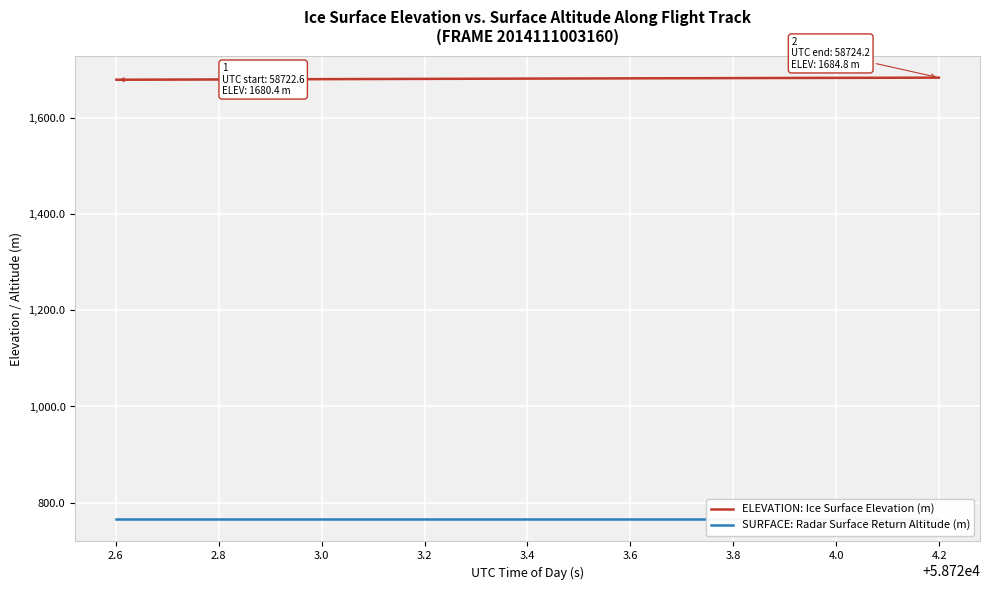

Reading left to right, what are all the values shown in this chart?

ELEVATION: Ice Surface Elevation (m): 1680.4	1680.6	1680.7	1680.8	1680.9	1681.1	1681.2	1681.3	1681.4	1681.5	1681.7	1681.8	1681.9	1682.0	1682.1	1682.3	1682.4	1682.5	1682.6	1682.7	1682.8	1682.9	1683.0	1683.2	1683.3	1683.4	1683.5	1683.6	1683.7	1683.8	1683.9	1684.0	1684.1	1684.2	1684.3	1684.4	1684.5	1684.6	1684.7	1684.8
SURFACE: Radar Surface Return Altitude (m): 765.0	765.0	765.0	765.0	765.0	765.0	765.0	765.0	765.0	765.0	765.0	765.0	765.0	765.0	765.0	765.0	765.0	765.0	765.0	765.0	765.0	765.0	765.0	765.0	765.0	765.0	765.0	765.0	765.0	765.0	765.0	765.0	765.0	765.0	765.0	765.0	765.0	765.0	765.0	765.0